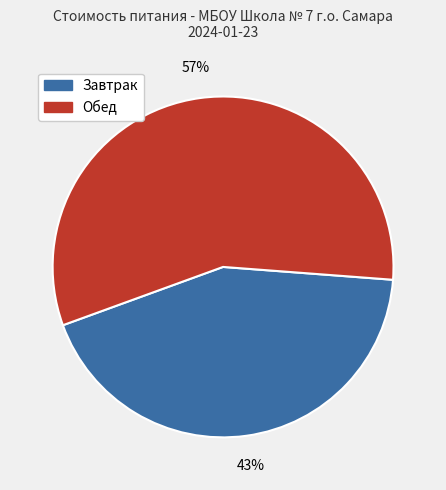

Is there a majority slice in this chart?

Yes